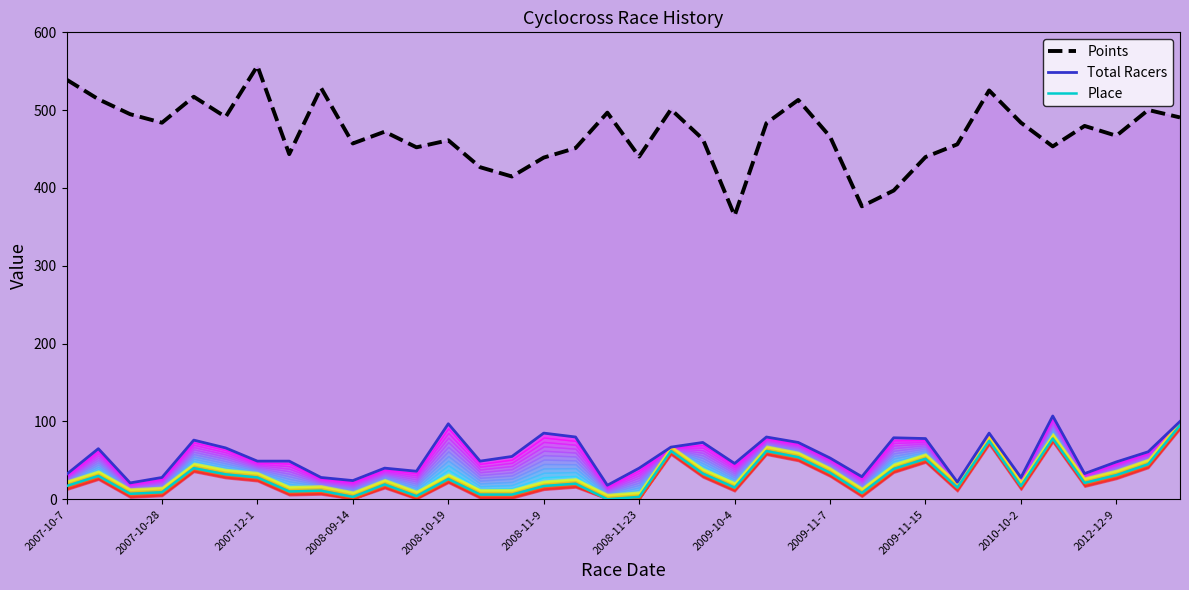

Is it true that Points equals 121.1 at 2009-11-7?

False